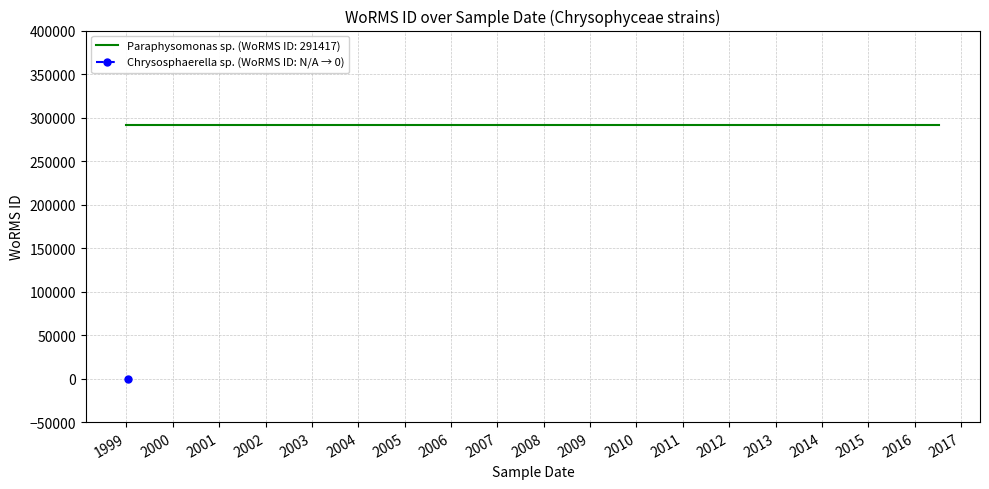

How many values are below 291417?

1